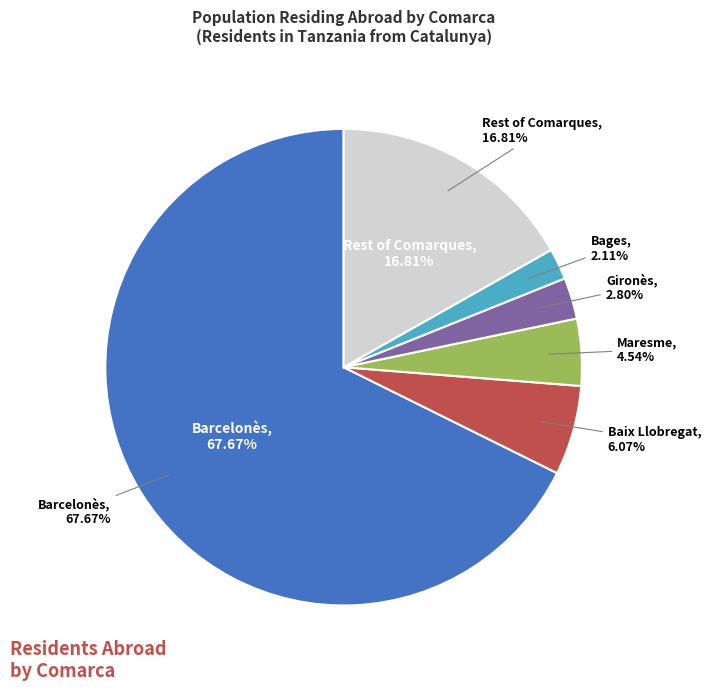

Which category has the biggest portion of the pie?

Barcelonès